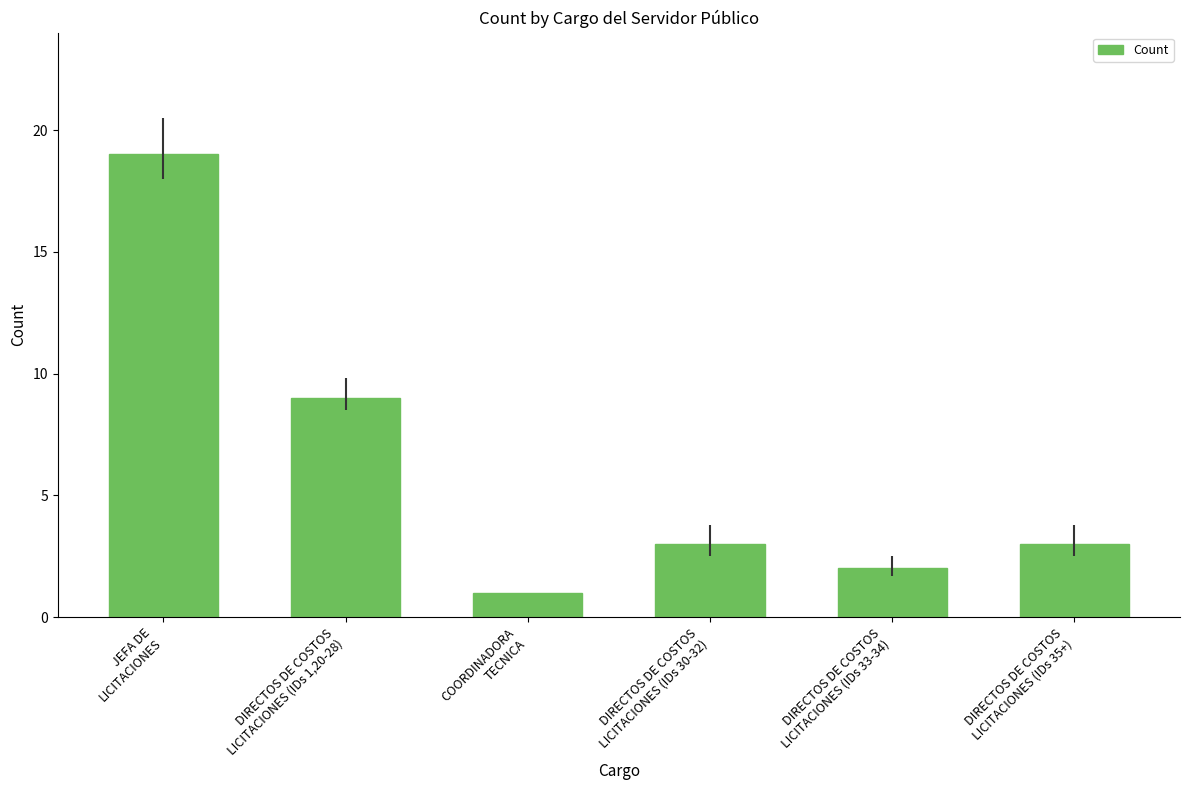

Does the chart contain stacked bars?

No